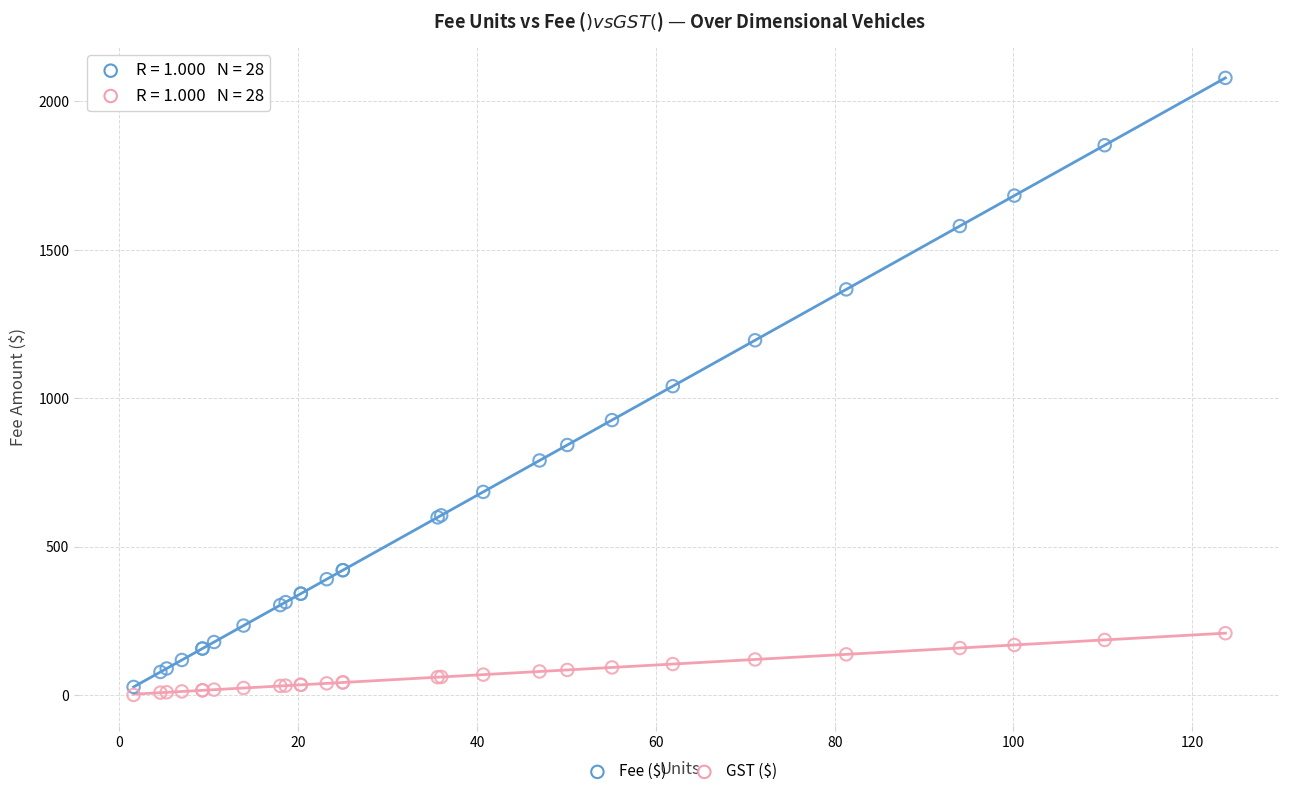

Which series reaches the minimum Y coordinate?

GST ($)